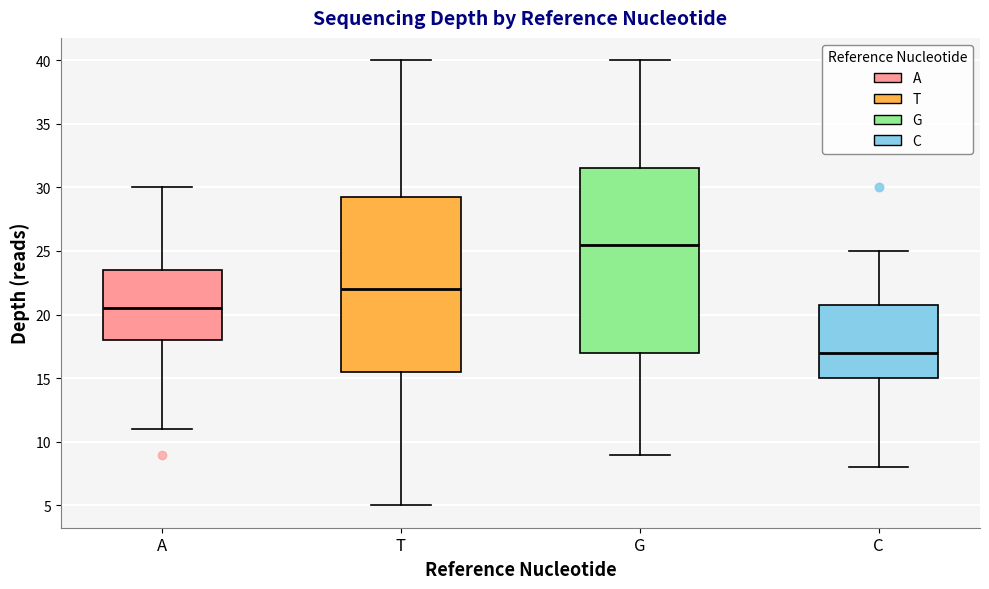

Where is the upper edge of the box for A on the y-axis? The values are not printed on the chart, so give them approximately, as read against the axis.

23.5